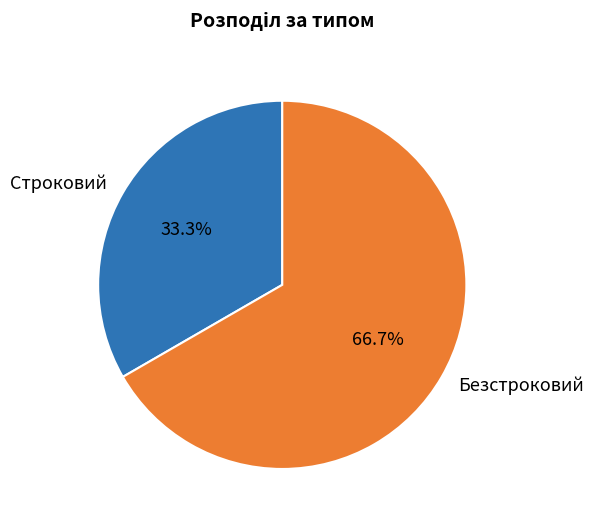

How many segments does this pie chart have?

2